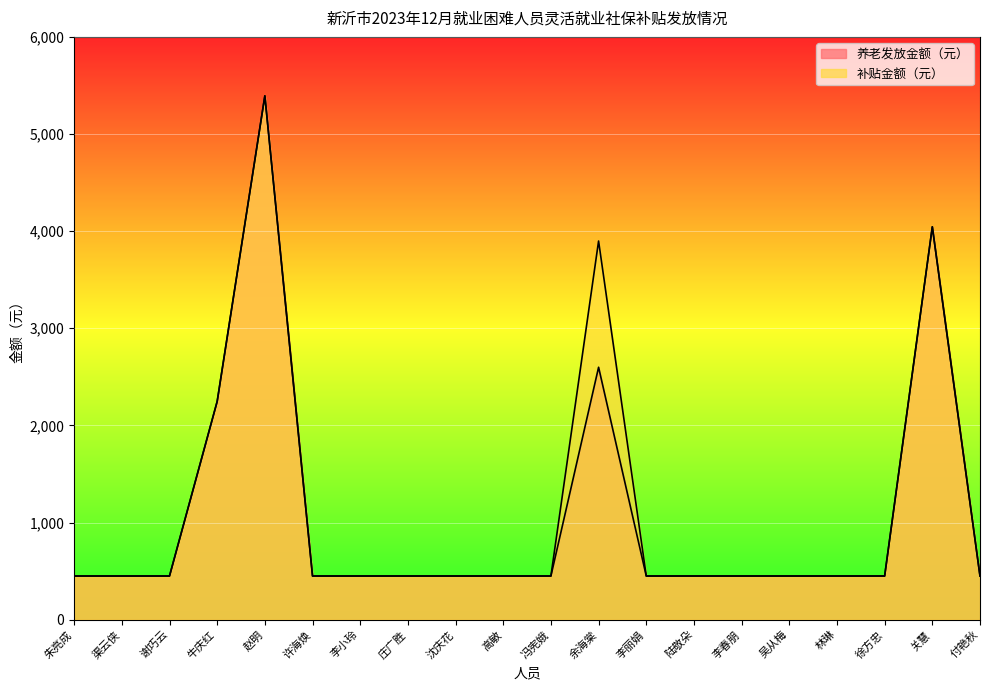

Reading left to right, transcribe all the data shown in this chart.

养老发放金额（元）: 449.4	449.4	449.4	2247.0	5392.8	449.4	449.4	449.4	449.4	449.4	449.4	2598.8	449.4	449.4	449.4	449.4	449.4	449.4	4044.6	449.4
补贴金额（元）: 449.4	449.4	449.4	2247.0	5392.8	449.4	449.4	449.4	449.4	449.4	449.4	3898.2	449.4	449.4	449.4	449.4	449.4	449.4	4044.6	449.4